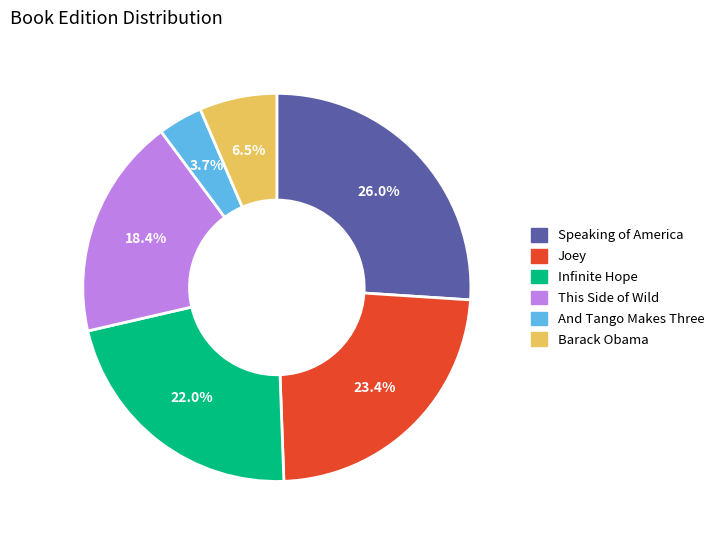

Does Joey account for over 50% of the chart?

No